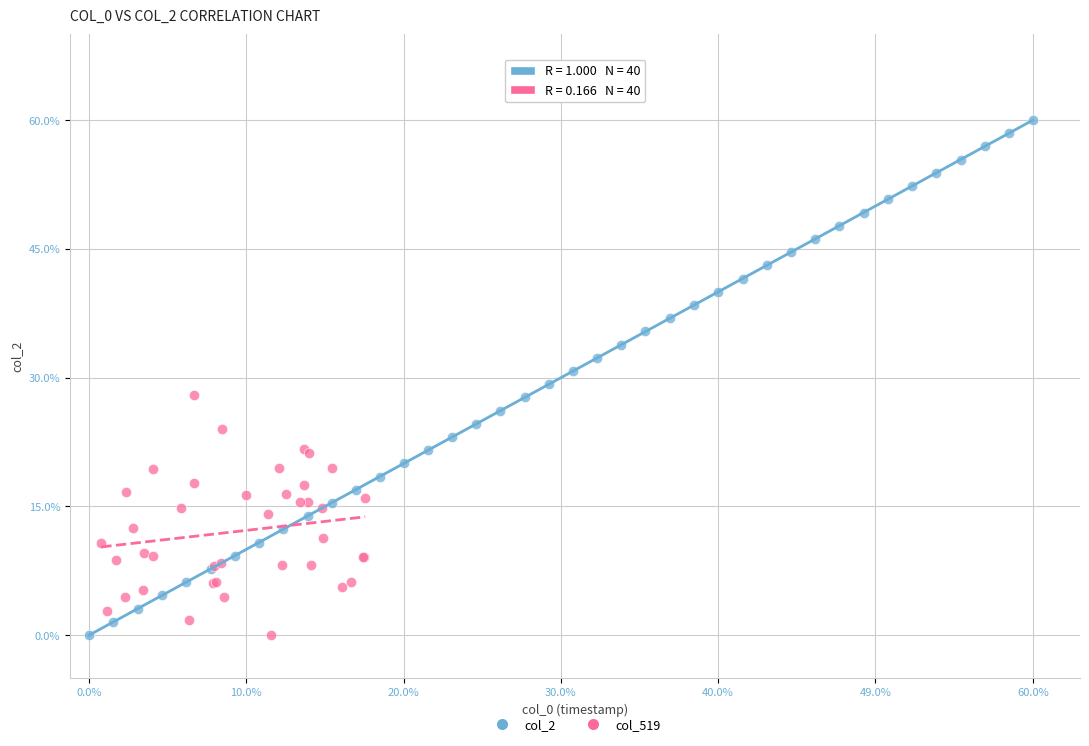

Which series has the largest Y range (max minus min)?

col_2